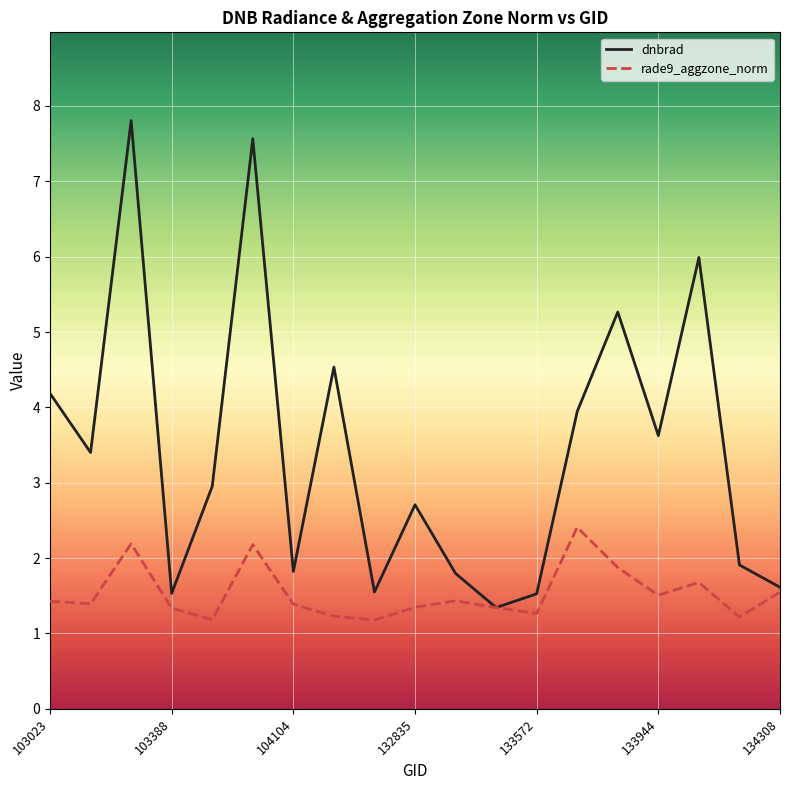

Rank the series by their maximum value, from highest to lowest.

dnbrad, rade9_aggzone_norm